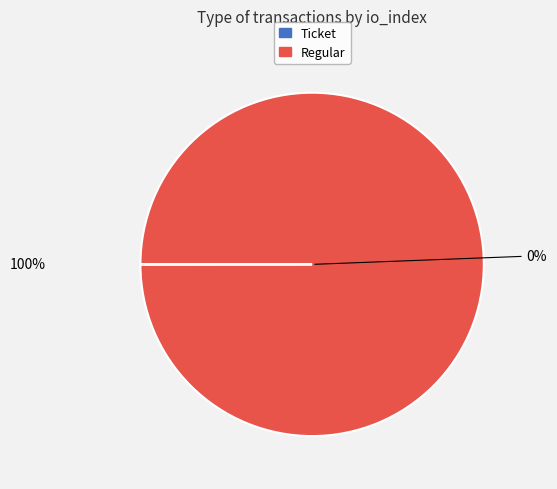

To the nearest percent, what percentage of the pie is Regular (io_index=14)?

100%